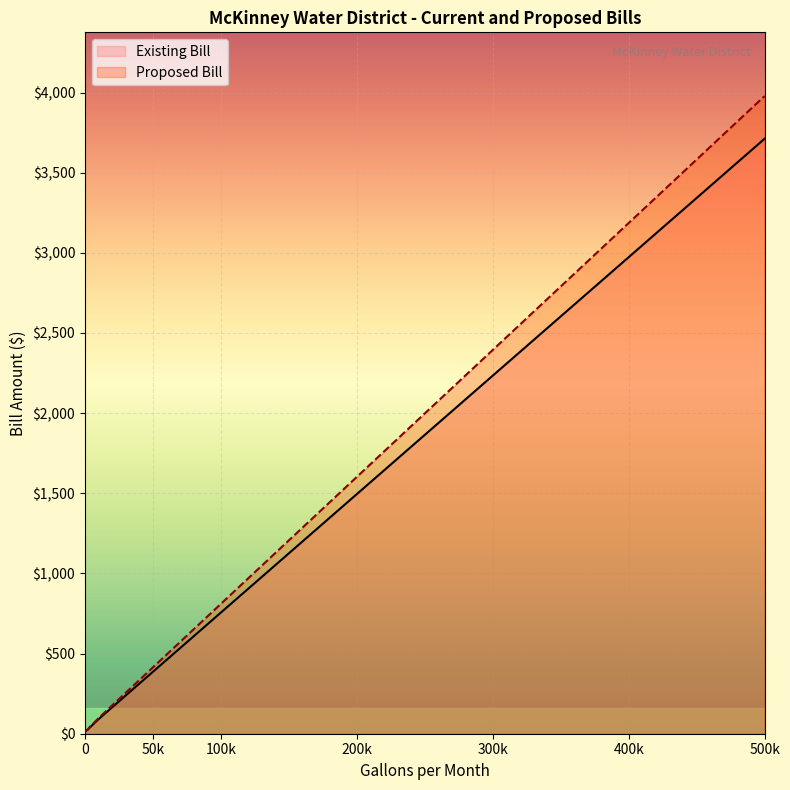

List the series in order of their overall mean, highest first.

Proposed Bill, Existing Bill